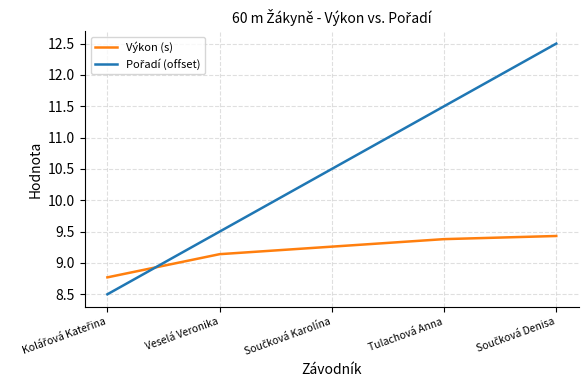

What position from the left is Veselá Veronika?

2